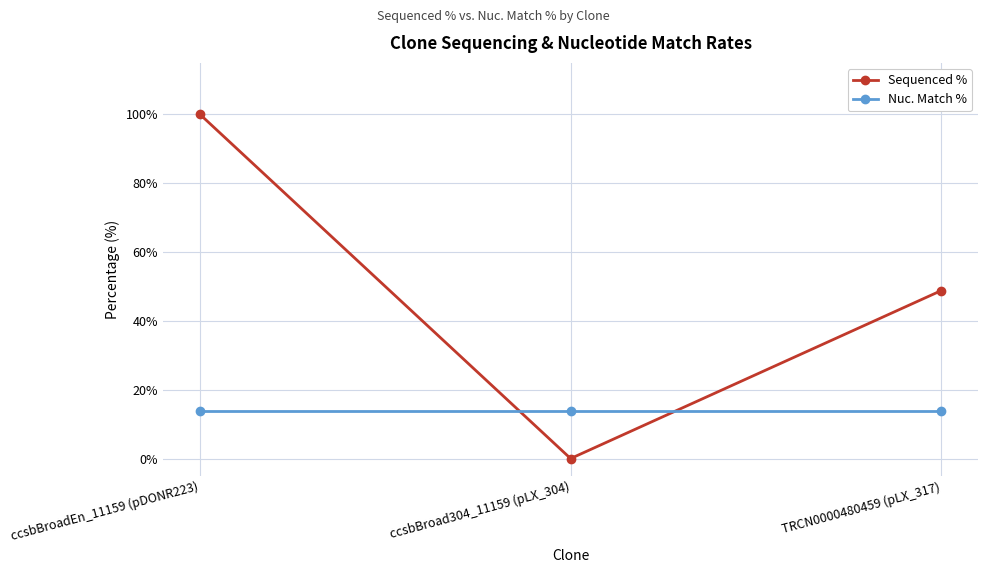

Count the number of data series in this chart.

2